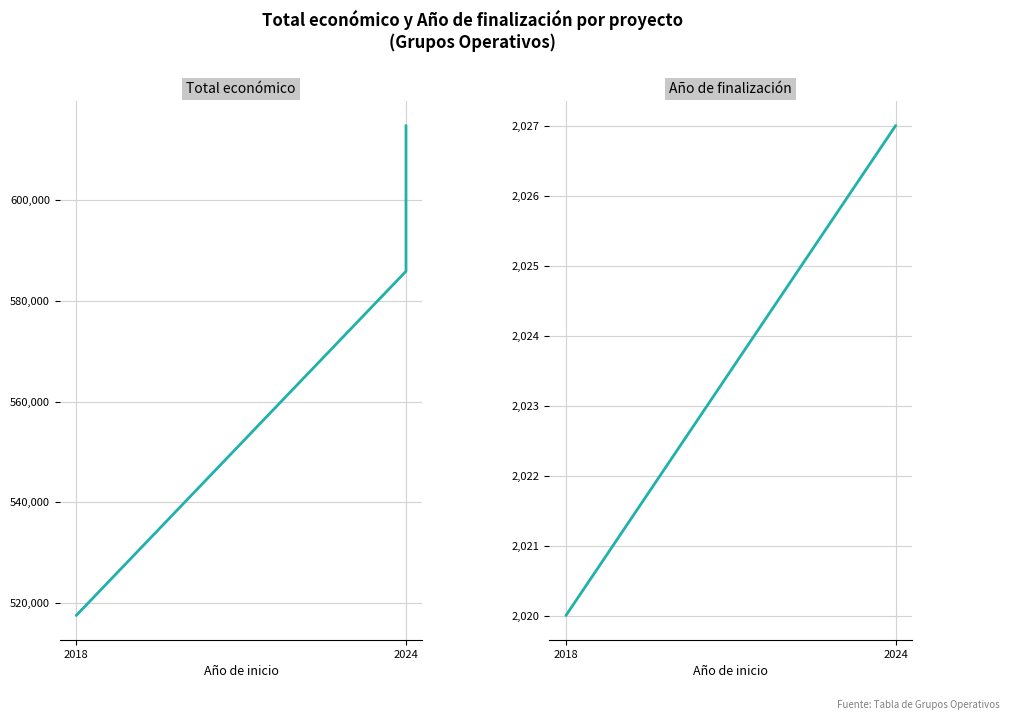

List the series in order of their peak value, highest first.

Total económico, Año de finalización